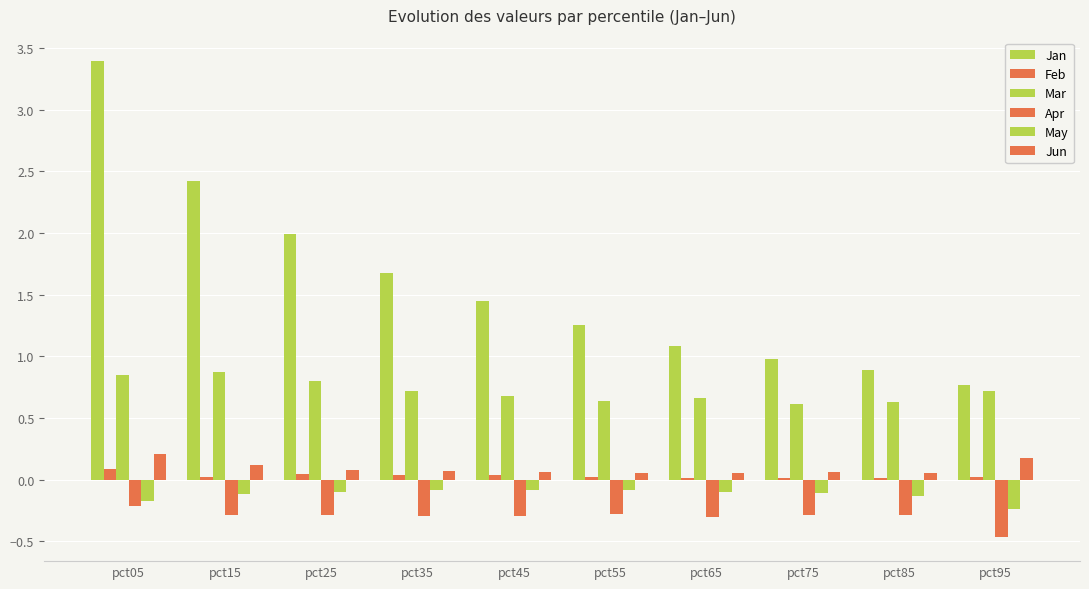

At how many categories does at least one series exceed 1?

7